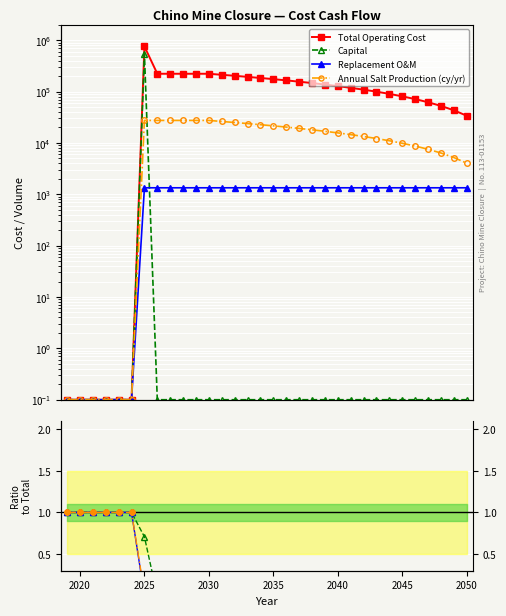

What is the minimum value shown in the chart?

0.1